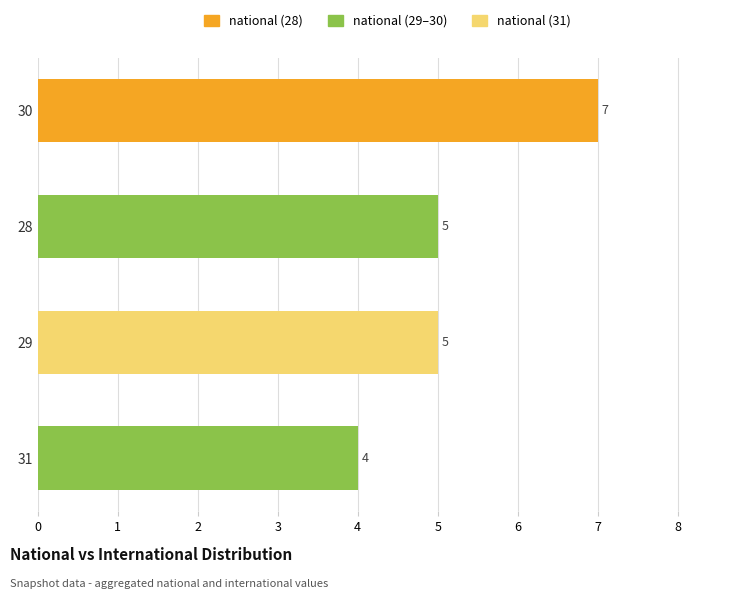

Which label corresponds to the smallest value in the chart?

31